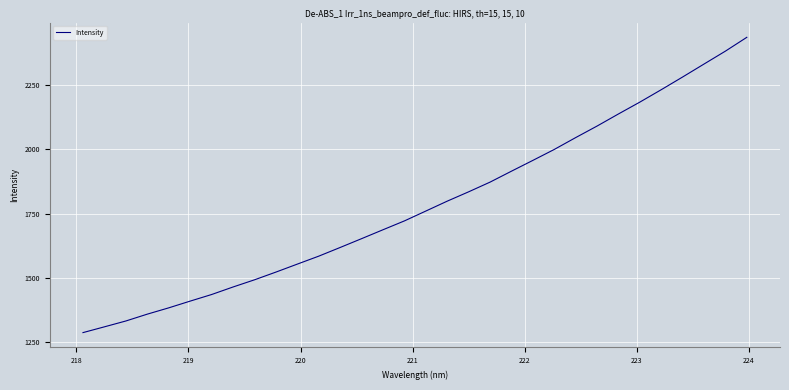

What is the maximum value shown in the chart?

2436.6